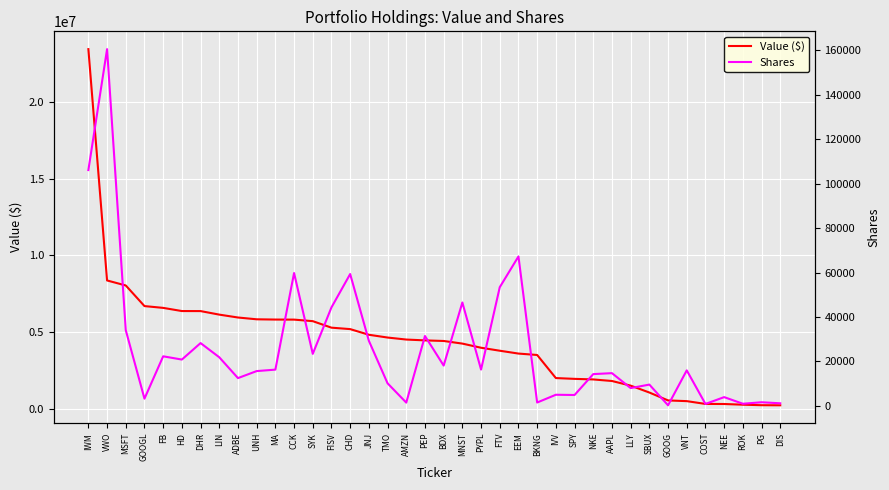

What is the value of the Value ($) point at the 17th from the left?

4633000